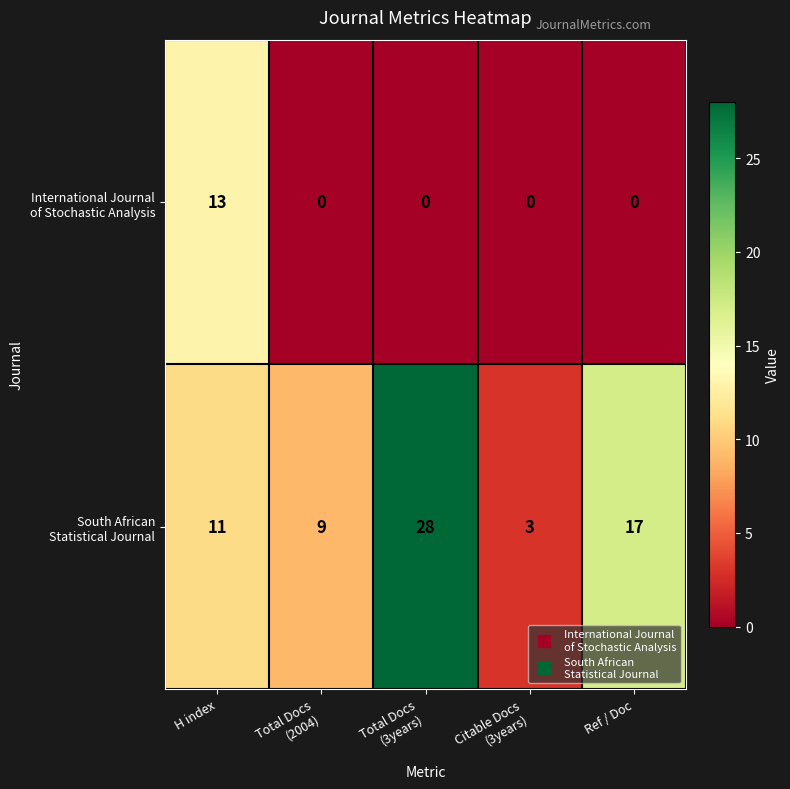

What is the total value across all series at H index?

24